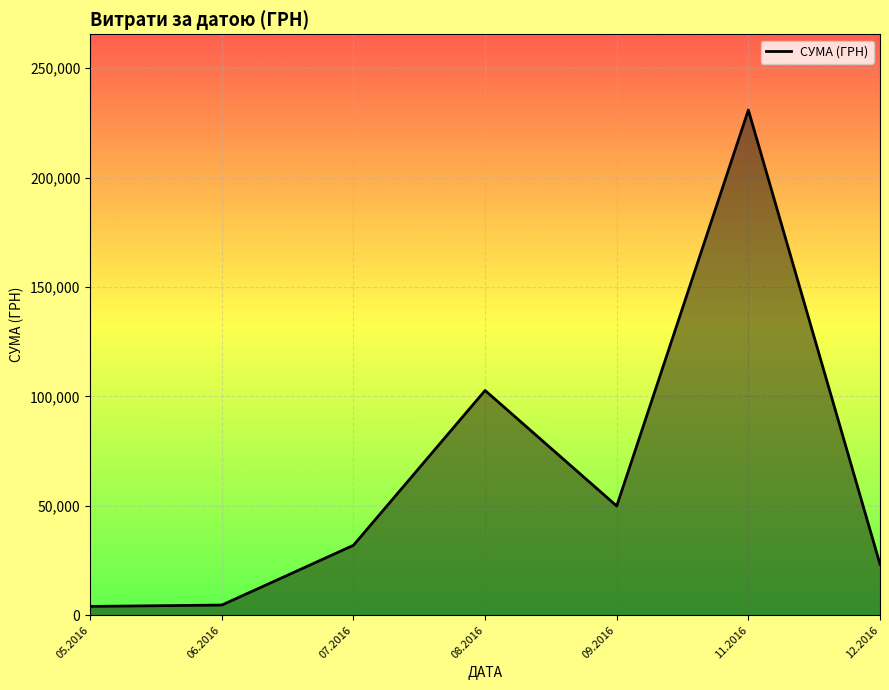

What is the change in value from 09.2016 to 11.2016?

+180947.0